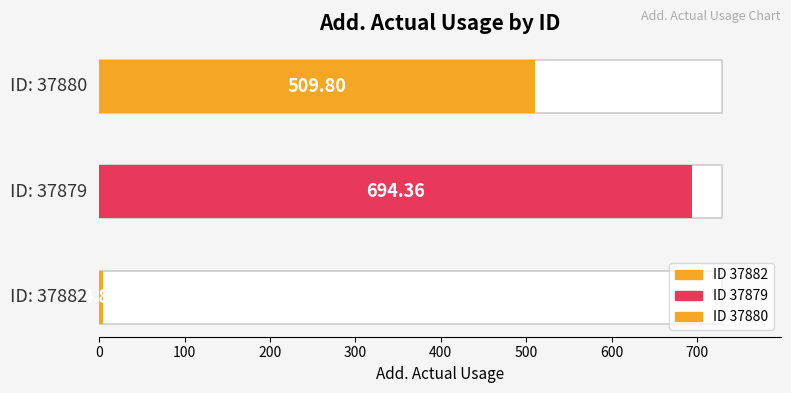

At which category does the chart reach its minimum across all series?

37882